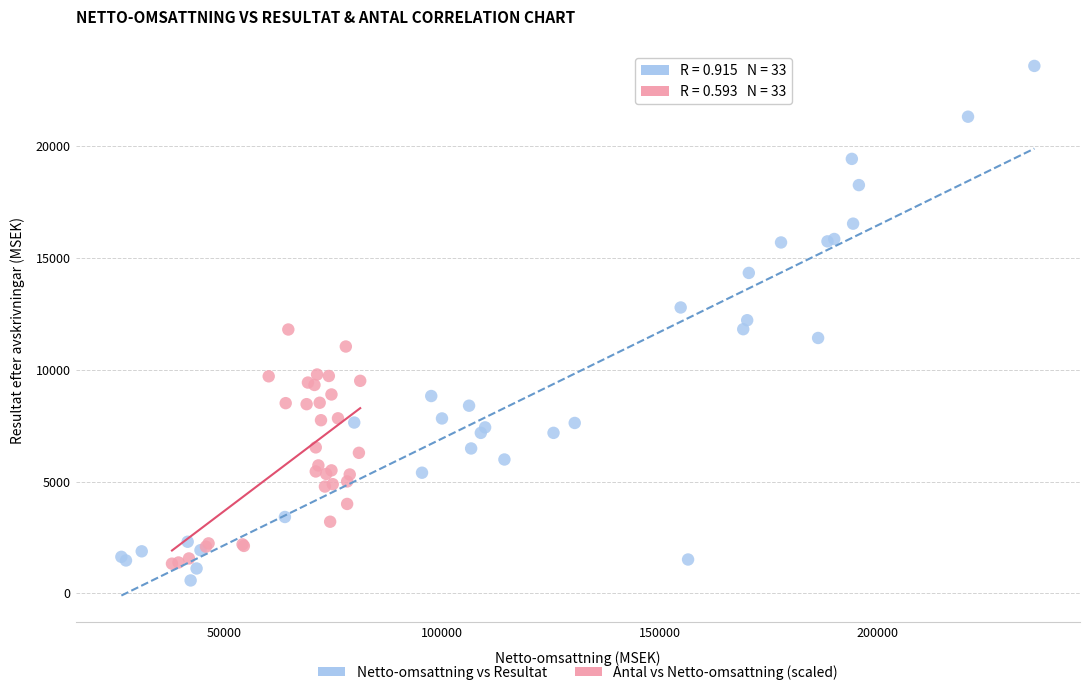

What are all the series names shown in the legend?

Netto-omsattning vs Resultat, Antal vs Netto-omsattning (scaled)